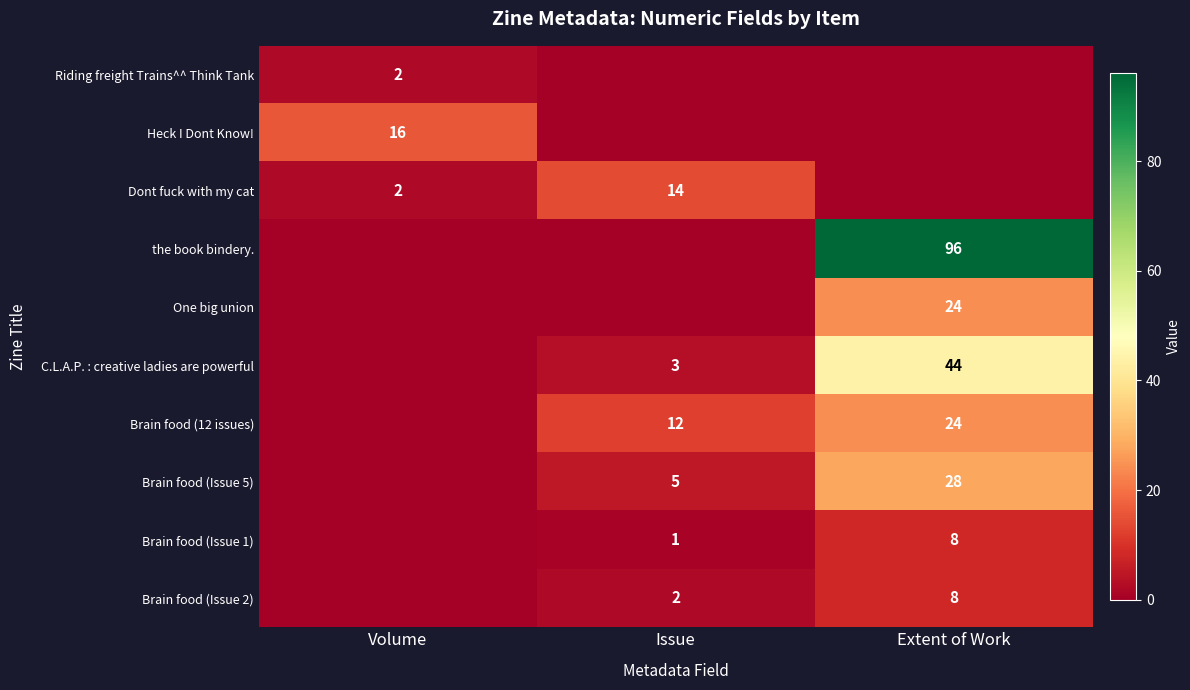

The Brain food (Issue 5) series shows 5 at Issue. True or false?

True